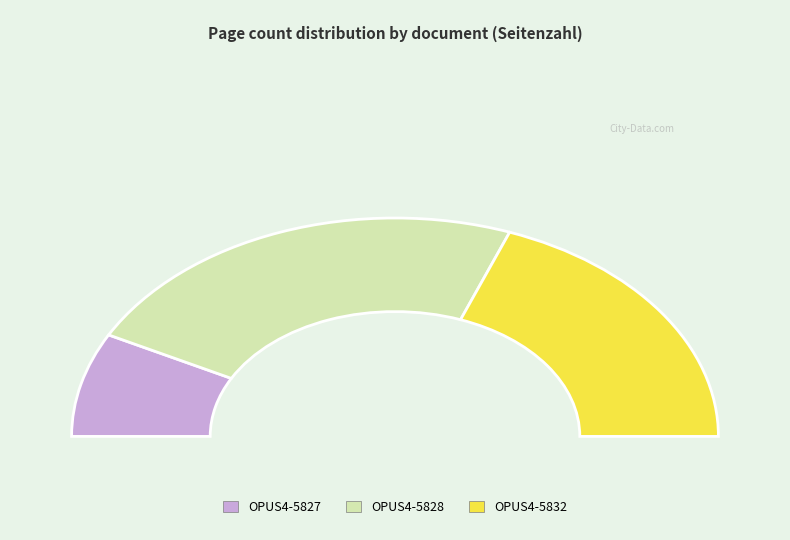

Rank the categories by value from lowest to highest.

OPUS4-5827, OPUS4-5832, OPUS4-5828